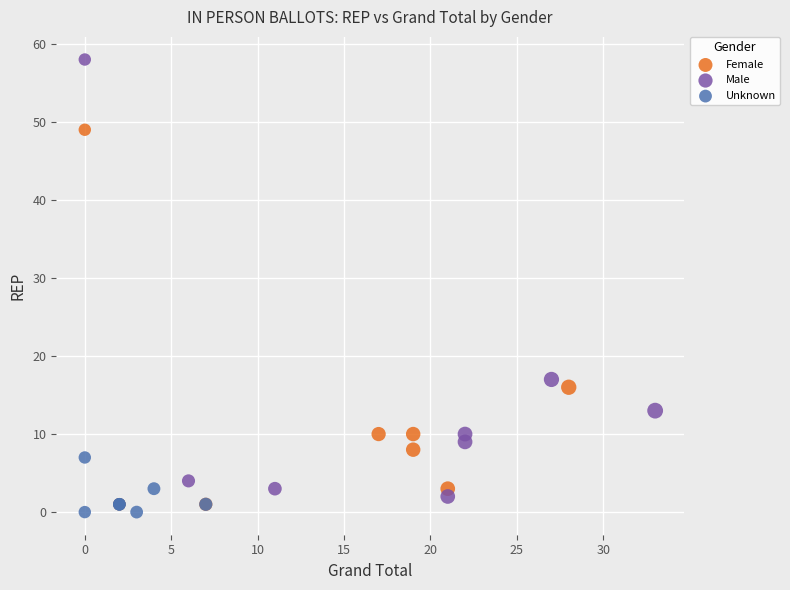

Which series reaches the maximum Y coordinate?

Male